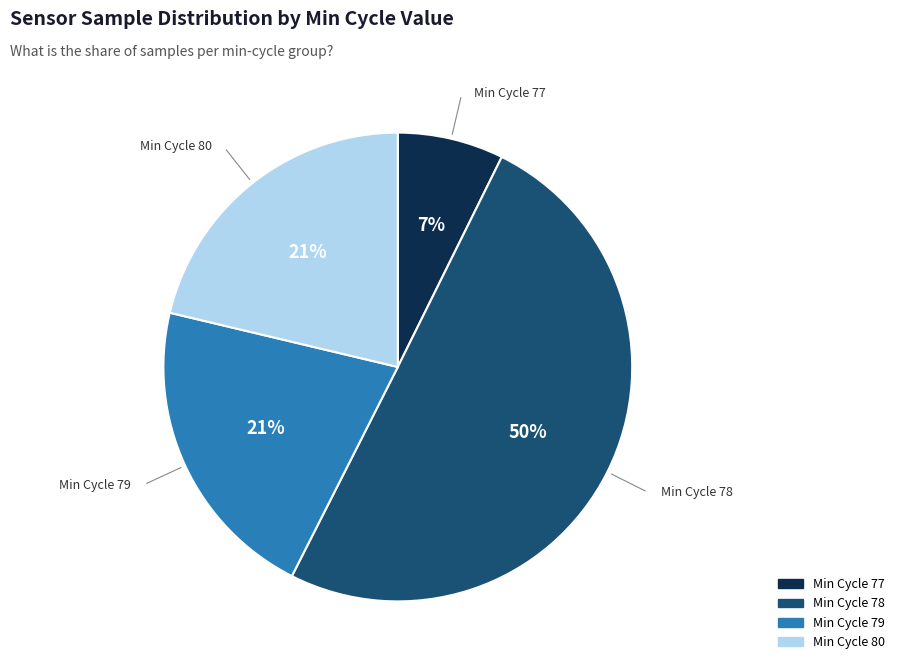

How many slices are in this pie chart?

4